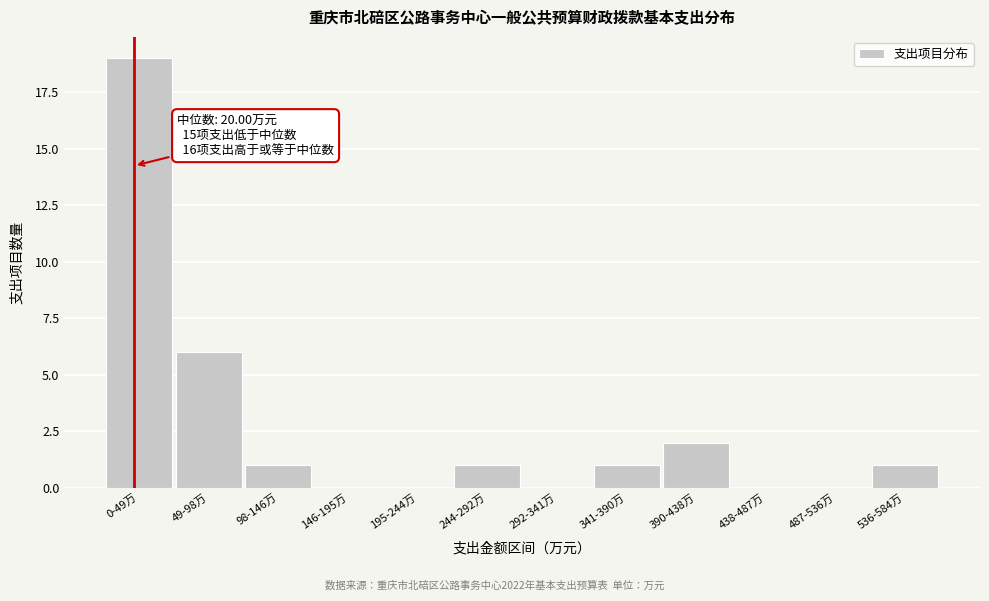

Reading left to right, list all the values displayed in this chart.

0-49万=19	49-98万=6	98-146万=1	146-195万=0	195-244万=0	244-292万=1	292-341万=0	341-390万=1	390-438万=2	438-487万=0	487-536万=0	536-584万=1